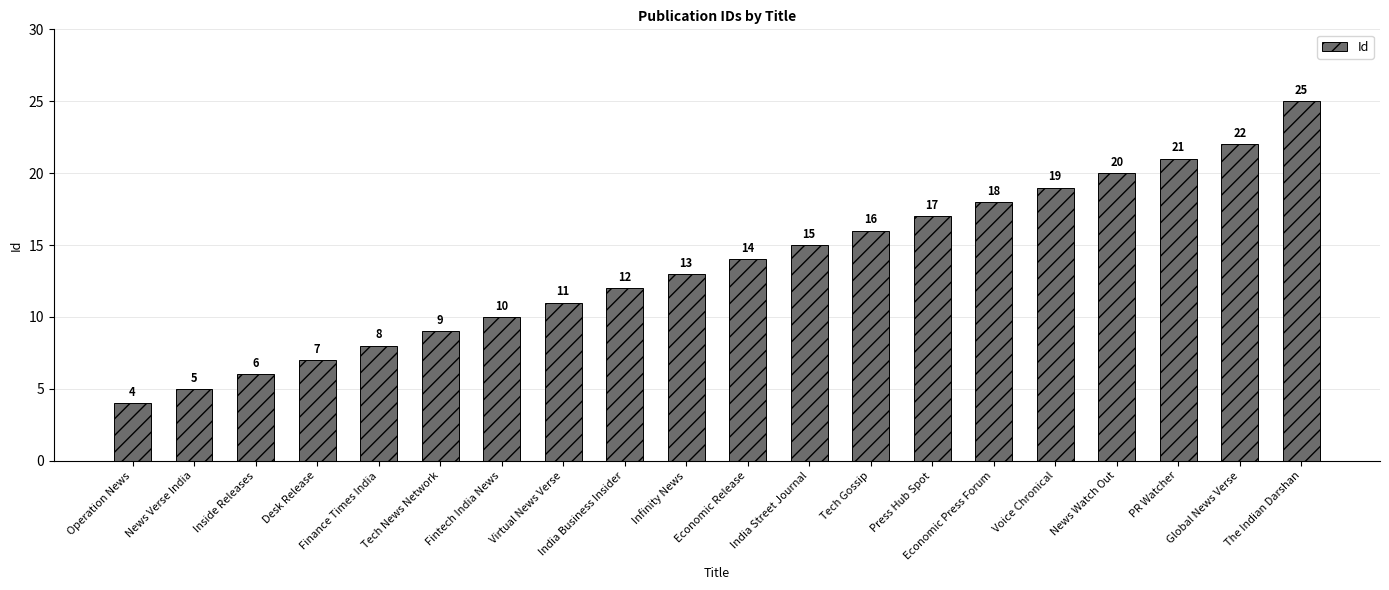

What is the difference between the maximum and minimum values?

21